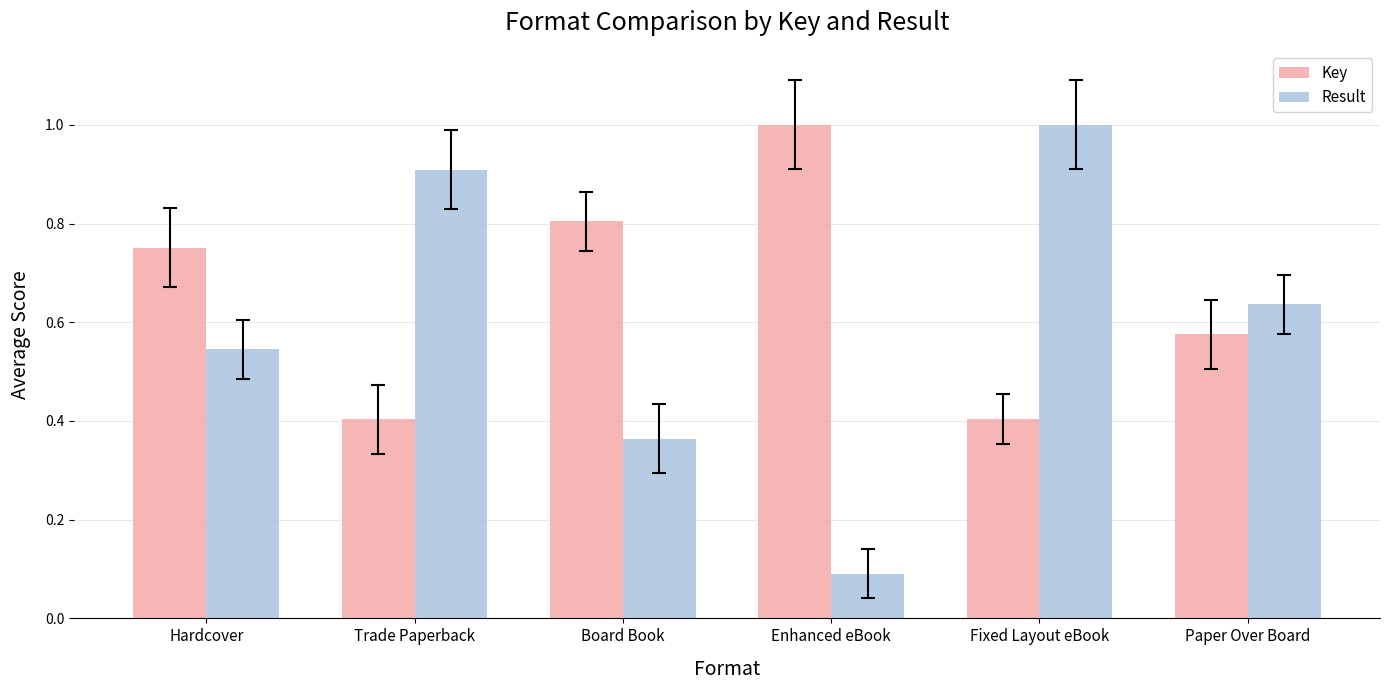

What are all the series names shown in the legend?

Key, Result